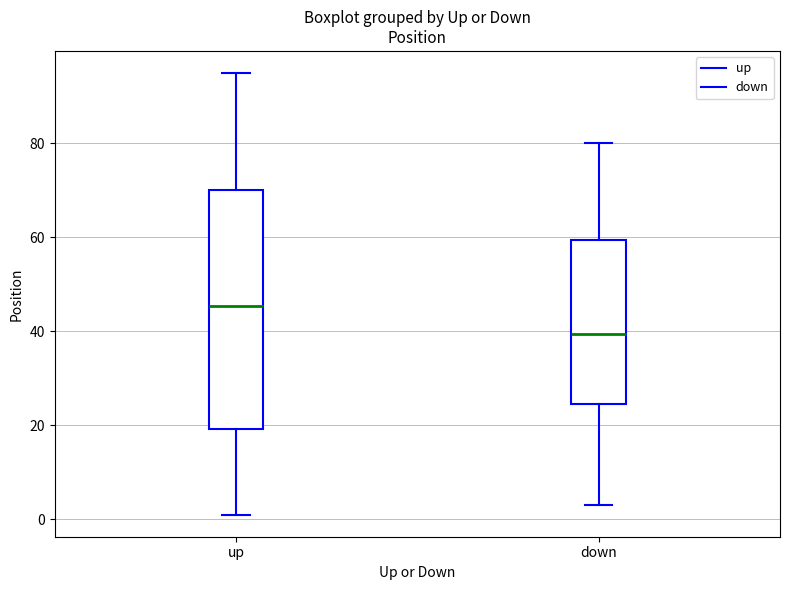

Reading left to right, read every box against the y-axis: the position of its median line, the range the box covers, and the ends of its whiskers. The values are not printed on the chart, so give them approximately, as read against the axis.

up: median 46, box 20 to 70, whiskers 2 to 96
down: median 40, box 24 to 60, whiskers 4 to 80